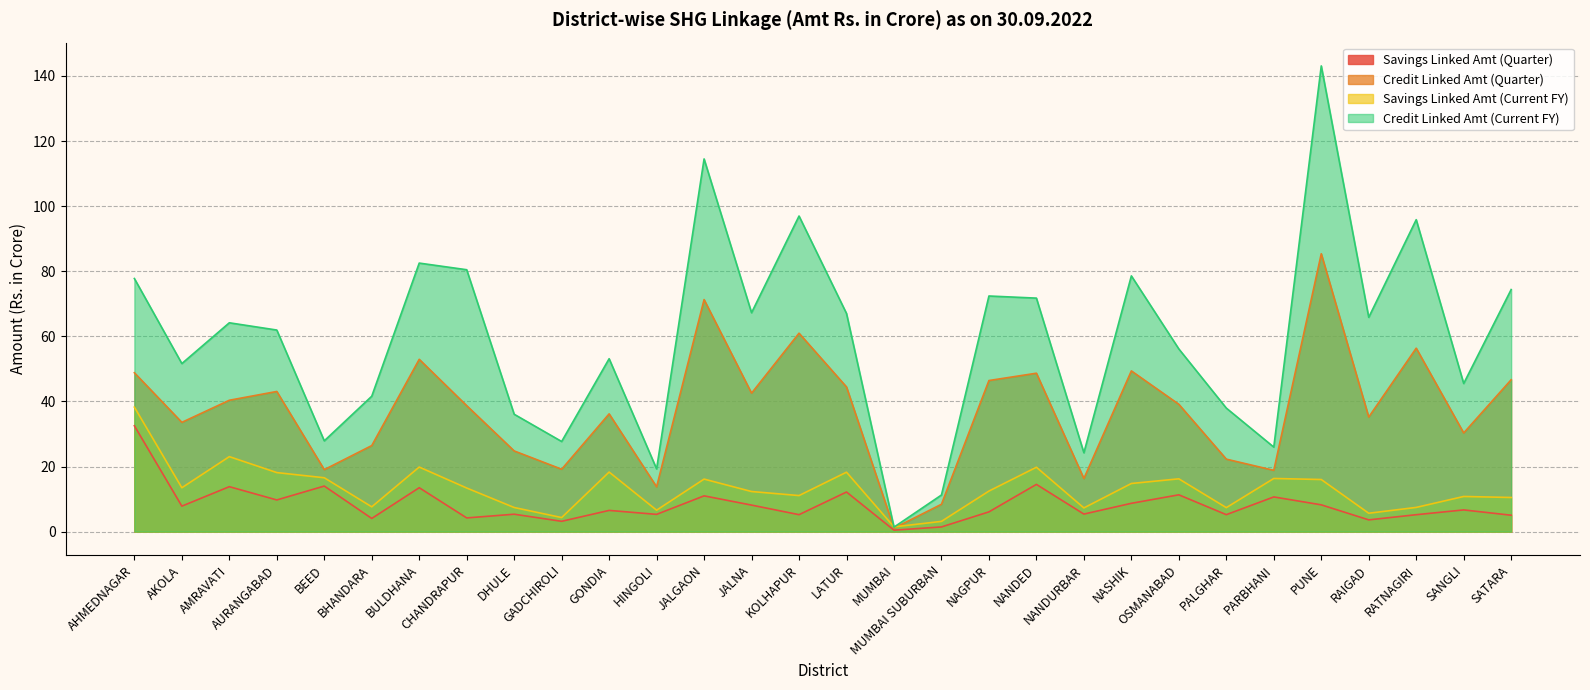

What is the label of the 5th point from the left?

BEED